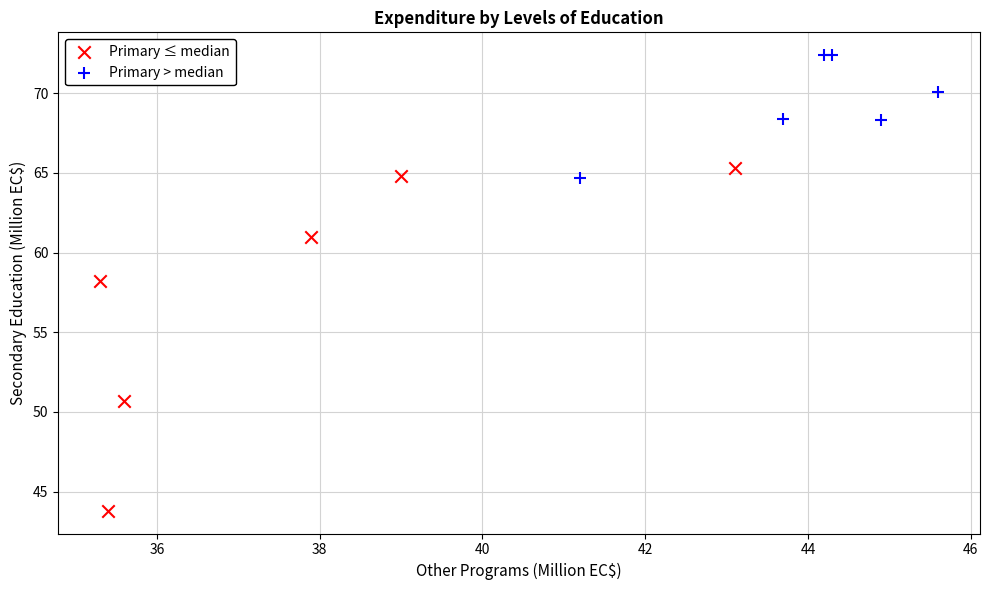

Which series has the widest spread of Y values?

Primary ≤ median